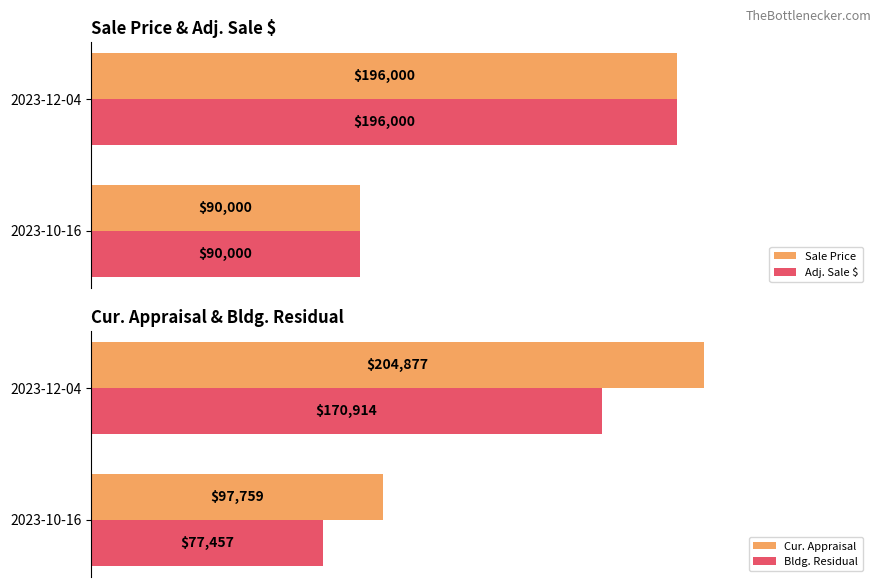

At which label does Adj. Sale $ reach its peak?

2023-12-04